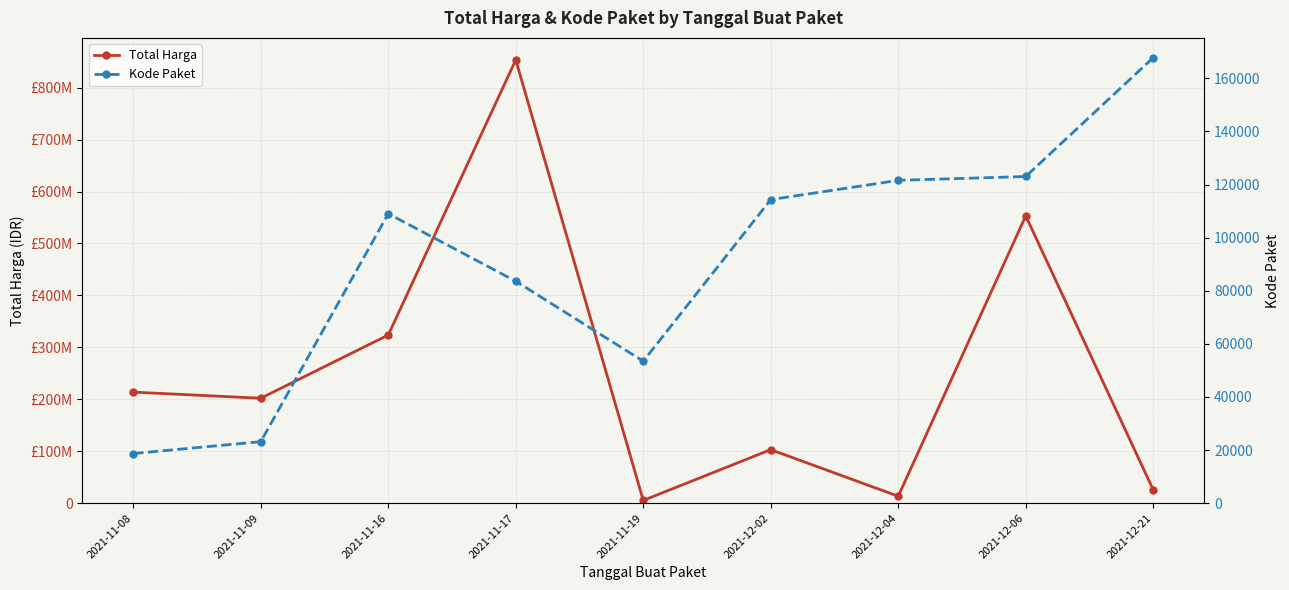

True or false: Kode Paket has a value of 134907 at 2021-11-17.

False